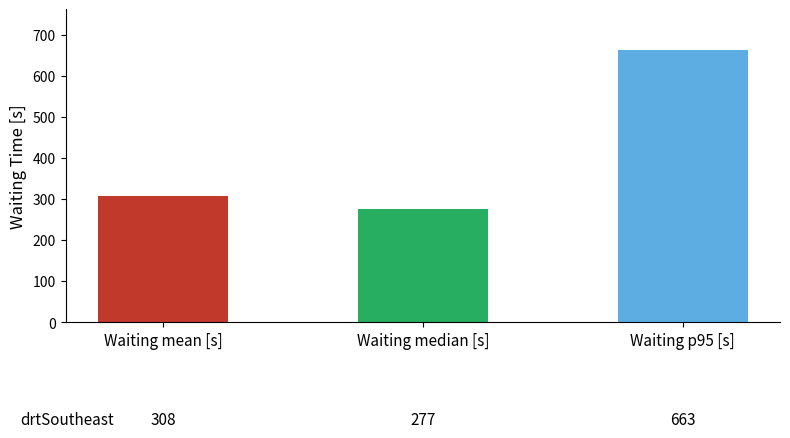

What is the value of the 1st bar from the left?

308